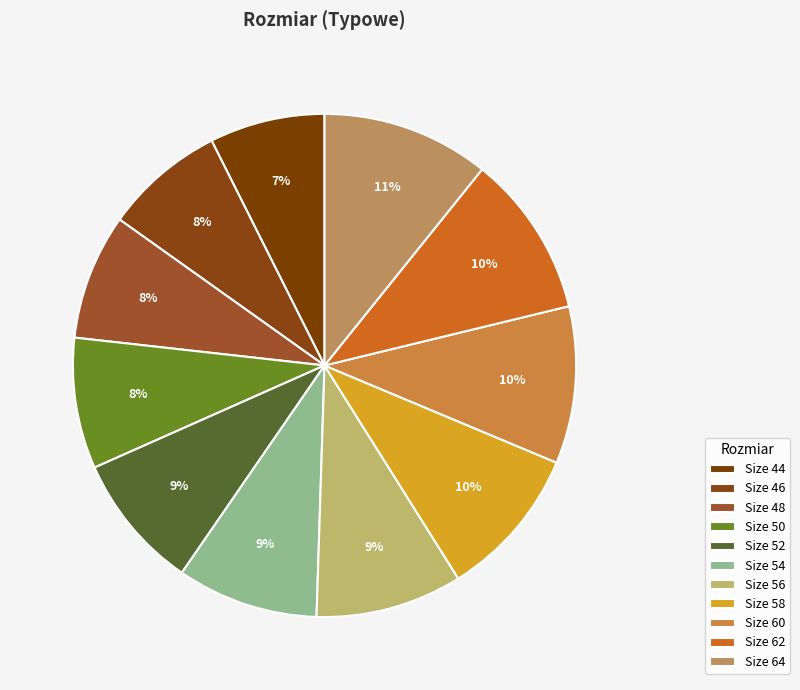

How many slices are in this pie chart?

11